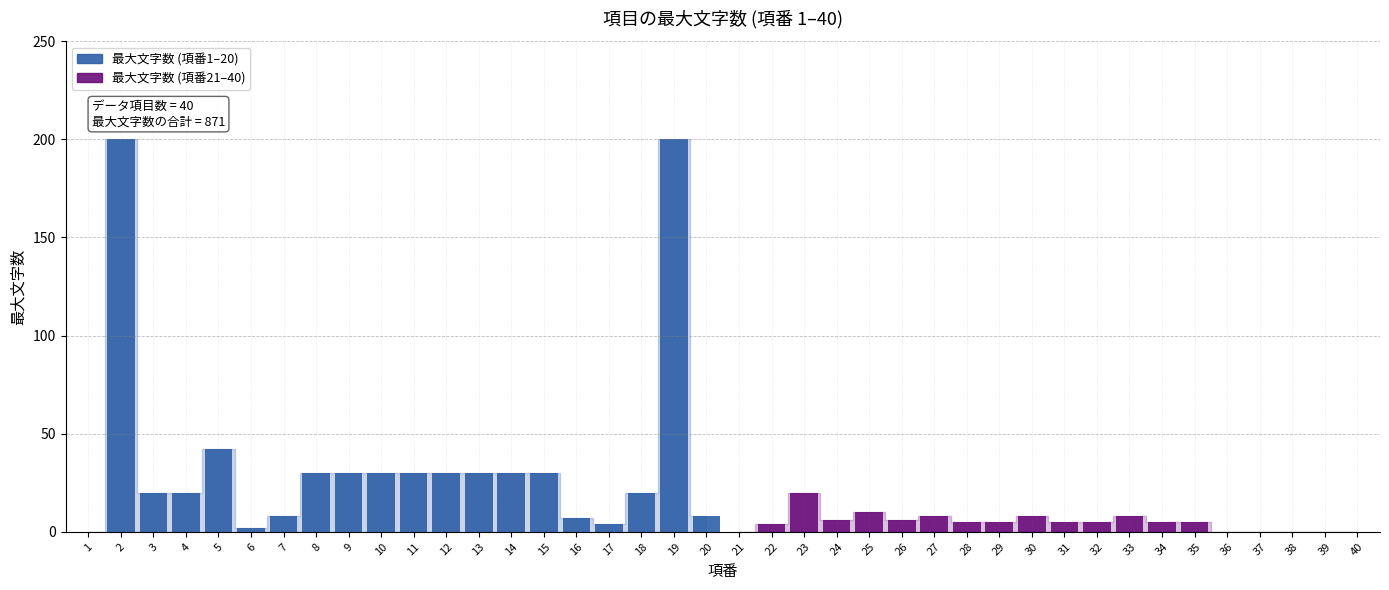

Count the number of data series in this chart.

2